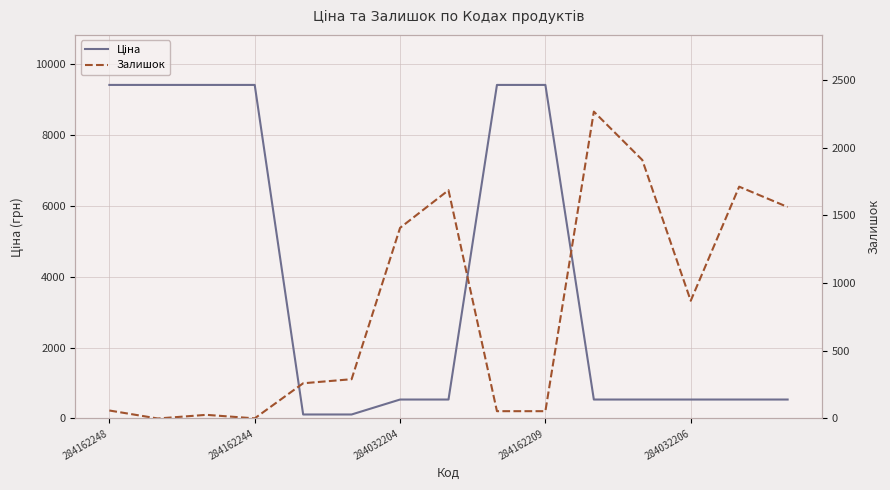

Is it true that Ціна equals 3988.7 at 284032204?

False